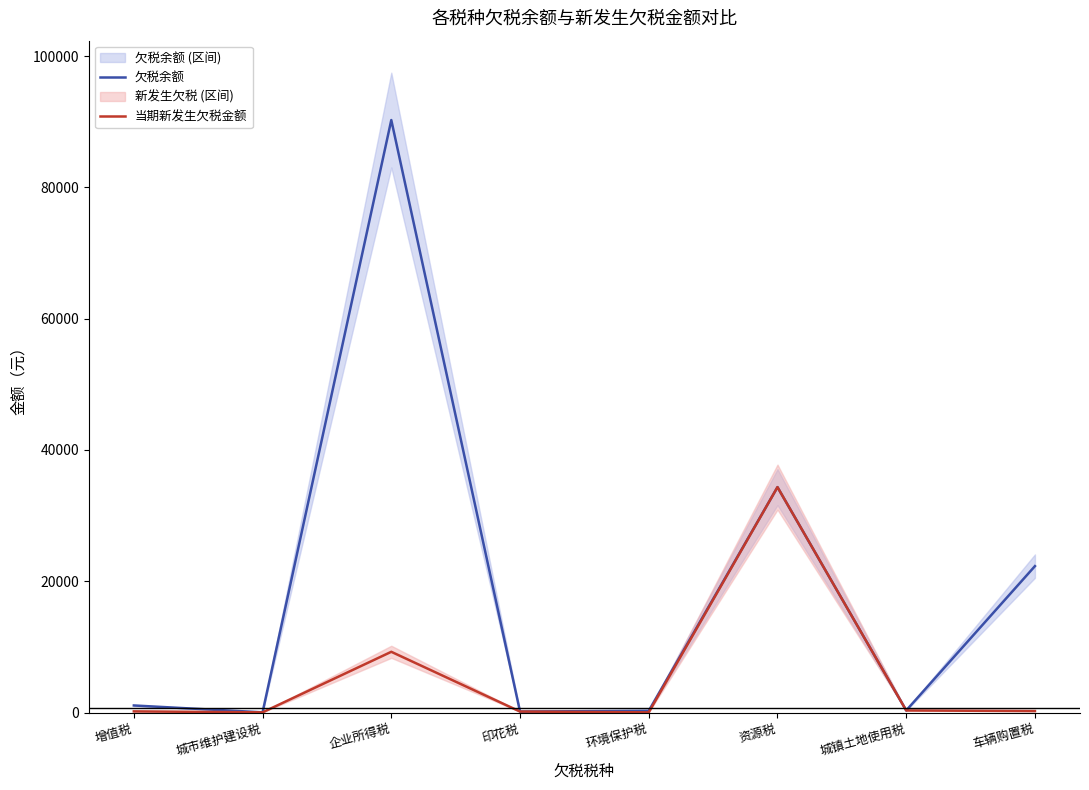

What is the sum of the 当期新发生欠税金额 values at 增值税 and 城市维护建设税?

201.4